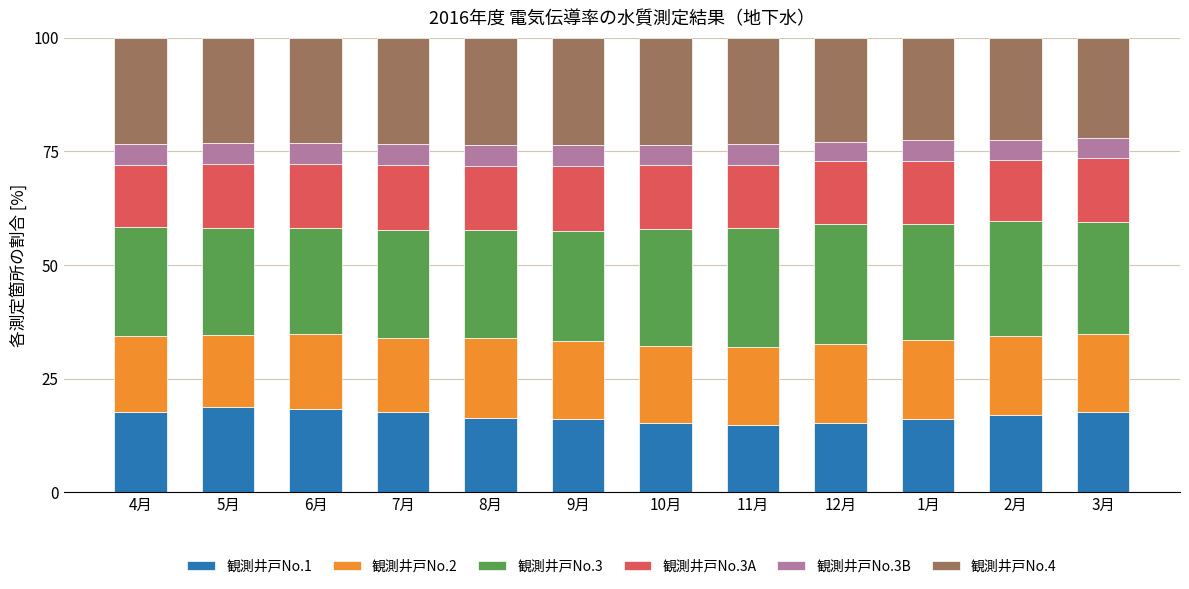

Count the number of categories in the chart.

12